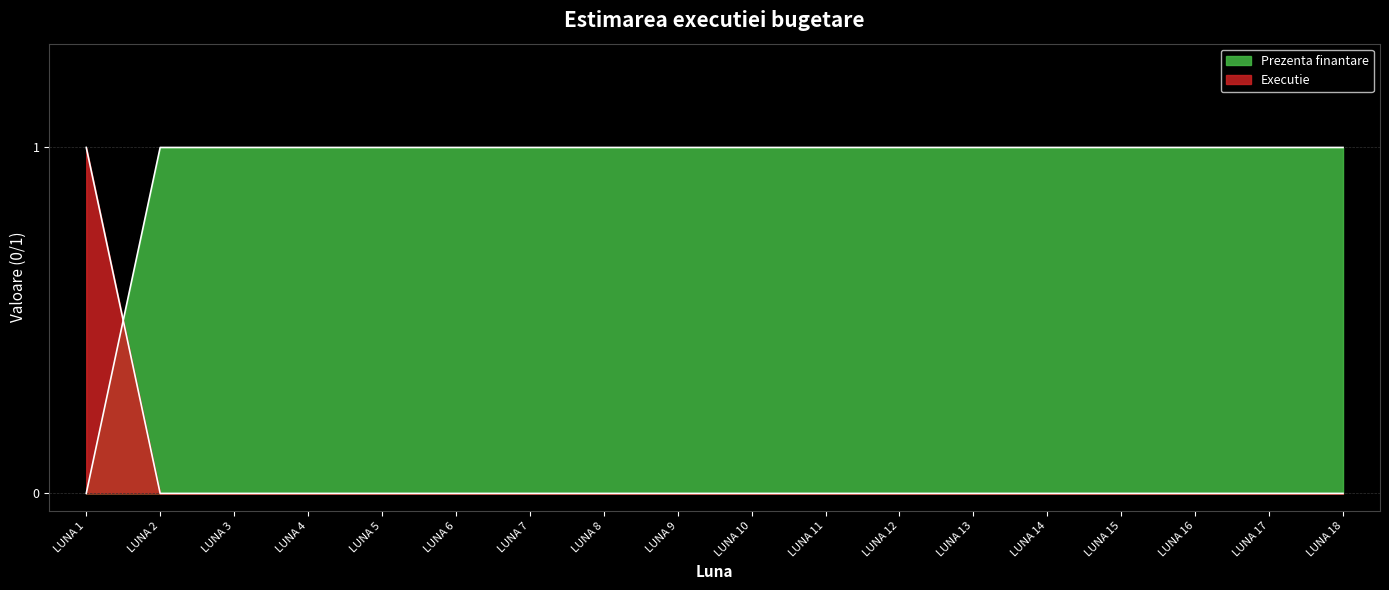

What is the difference between the maximum and minimum values in the Executie series?

1